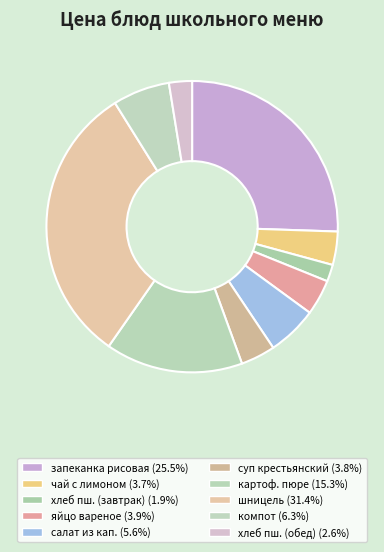

How many segments does this pie chart have?

10